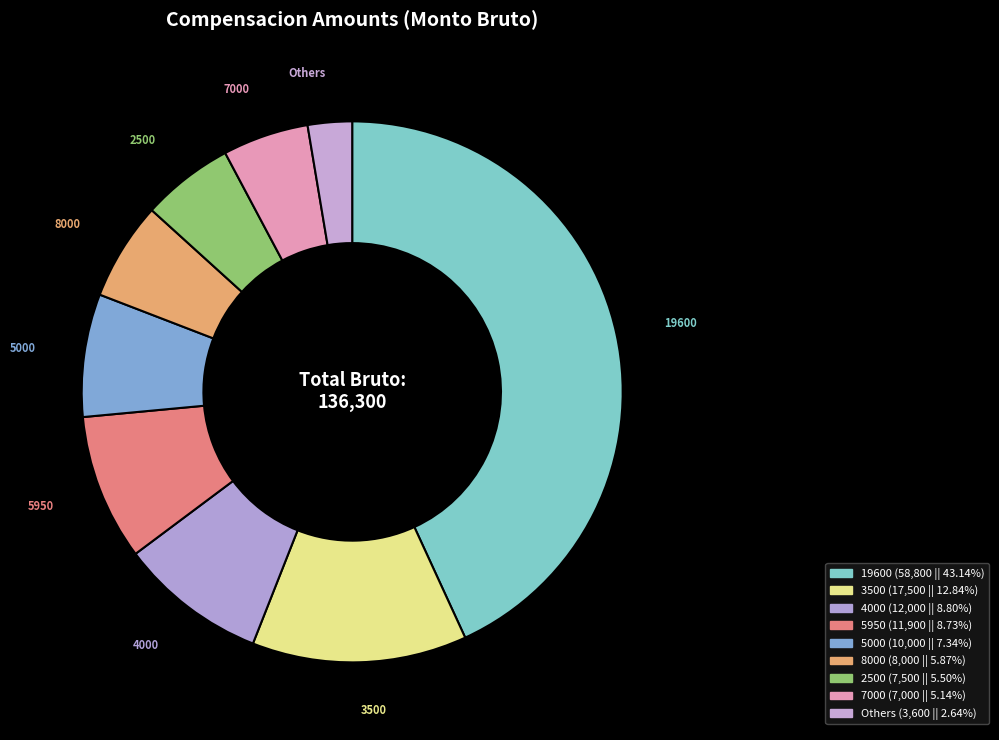

How many segments does this pie chart have?

9